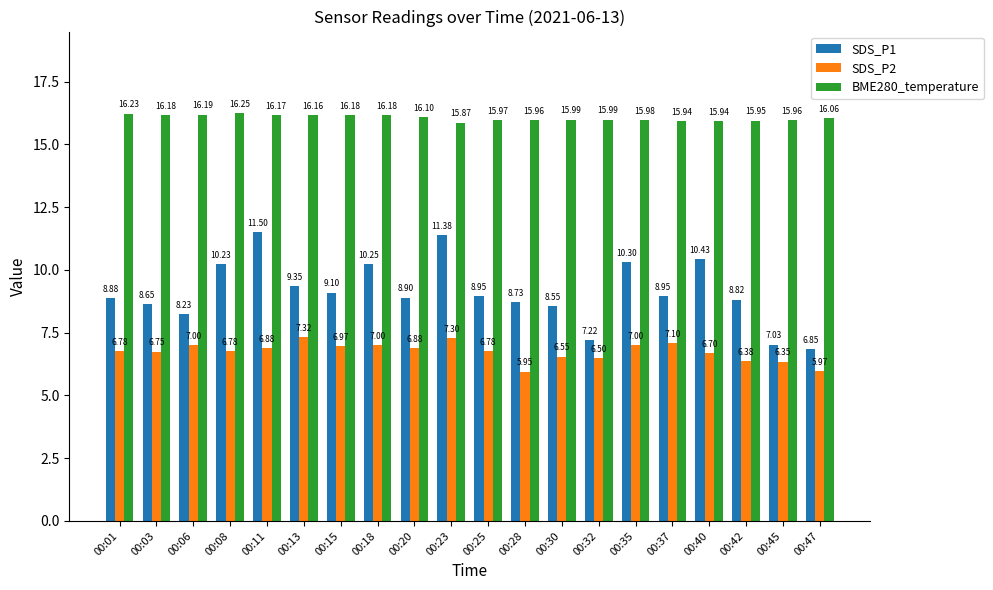

What is the difference between the BME280_temperature values at 00:01 and 00:37?

0.3